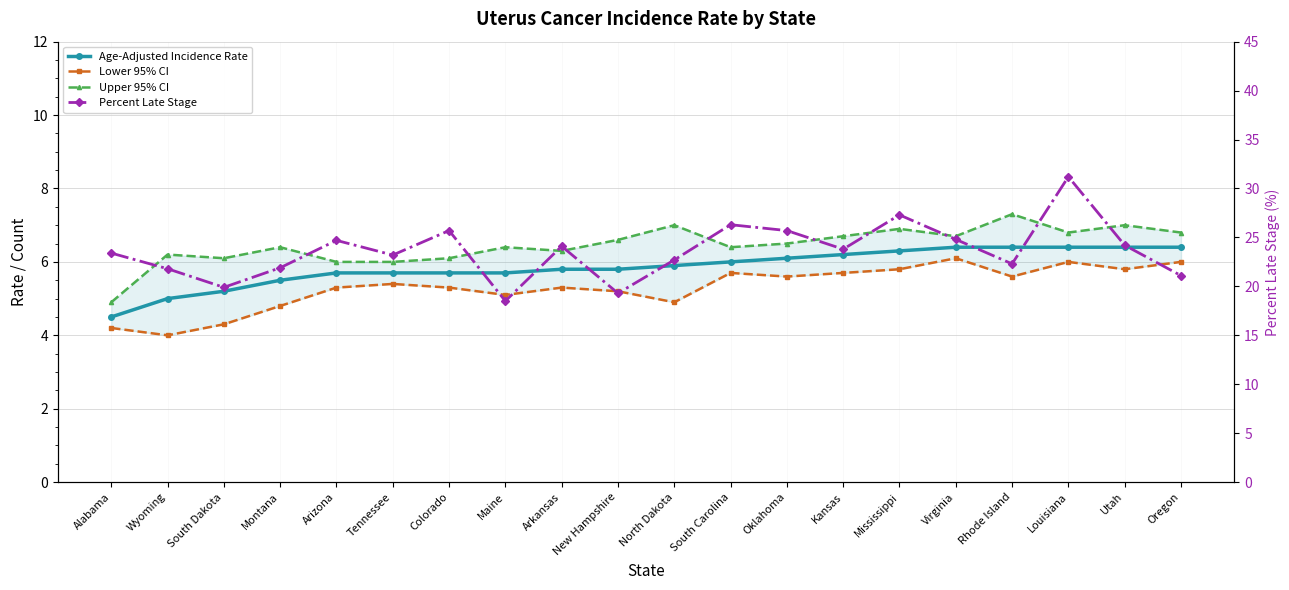

Read the Lower 95% CI value at Arizona.

5.3